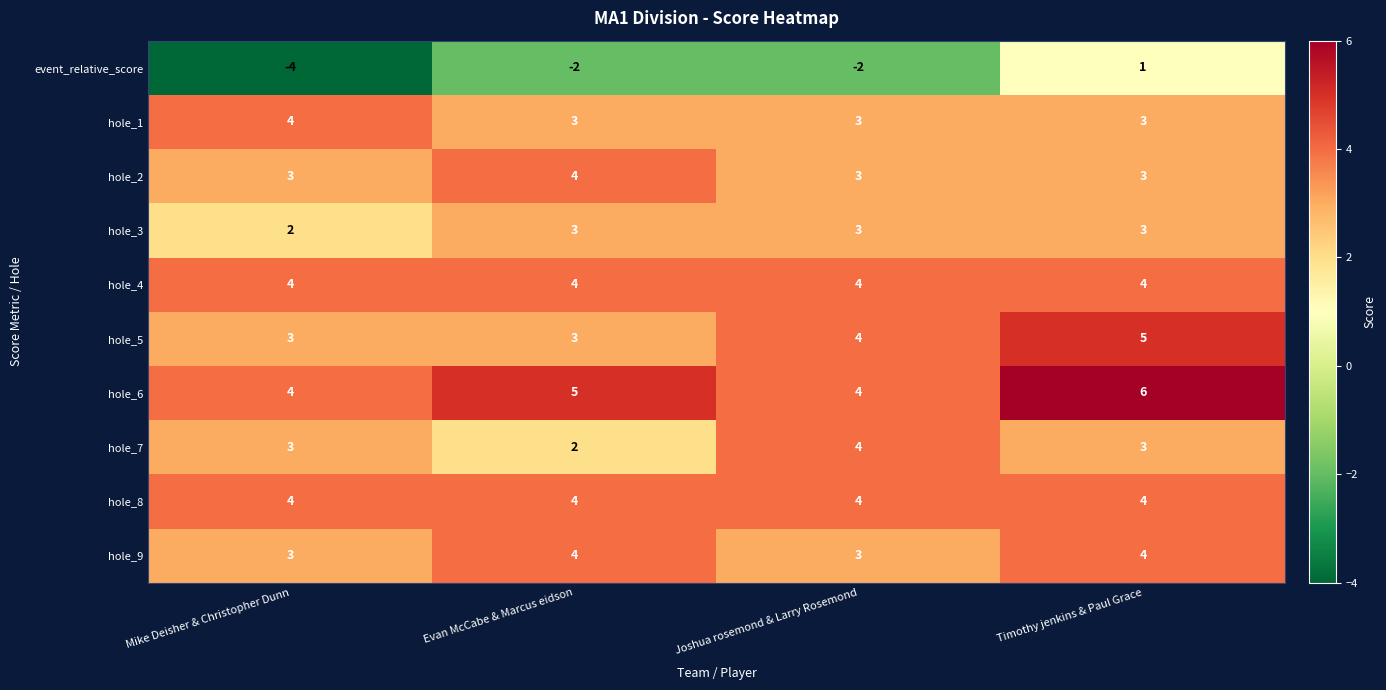

Which series has the largest range (max minus min)?

event_relative_score